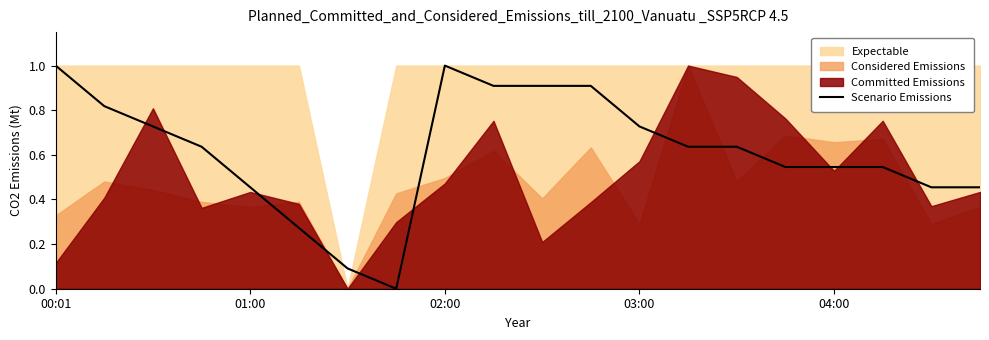

How many data points are above 0?

19